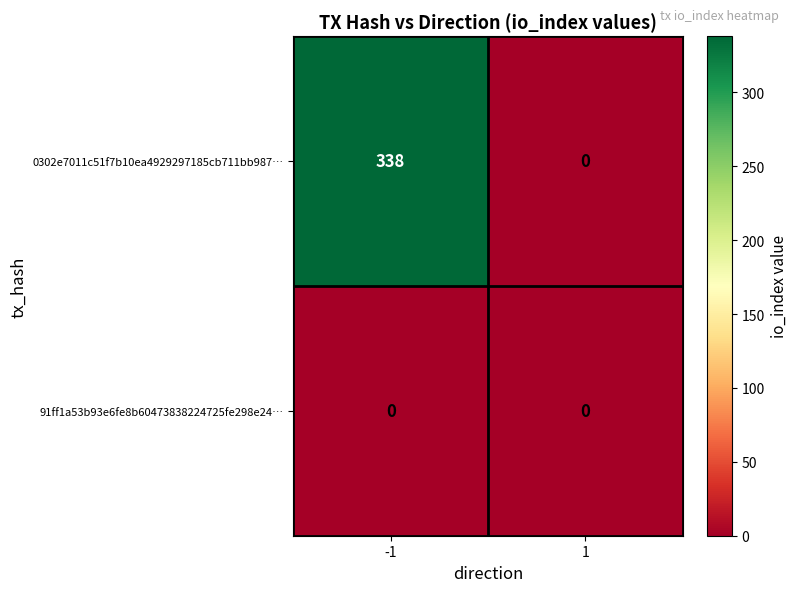

Read the 0302e7011c51f7b10ea4929297185cb711bb987… value at -1, to the nearest 50.

350